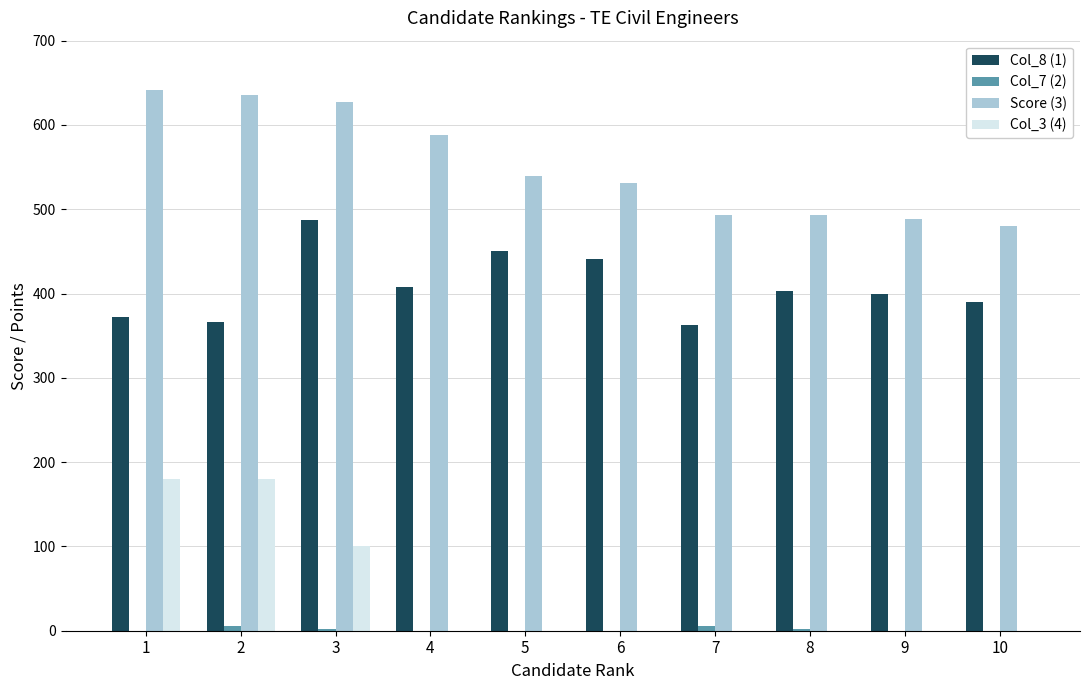

Is it true that Col_3 (4) equals 0 at 9?

True